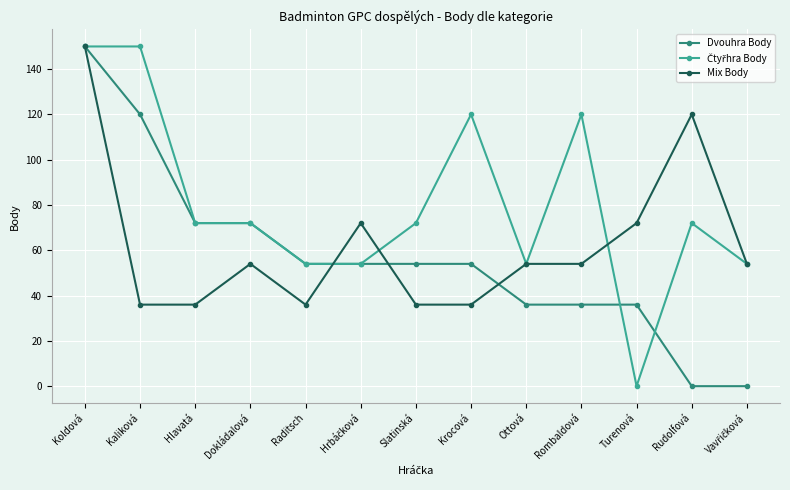

What is the maximum value for Mix Body?

150